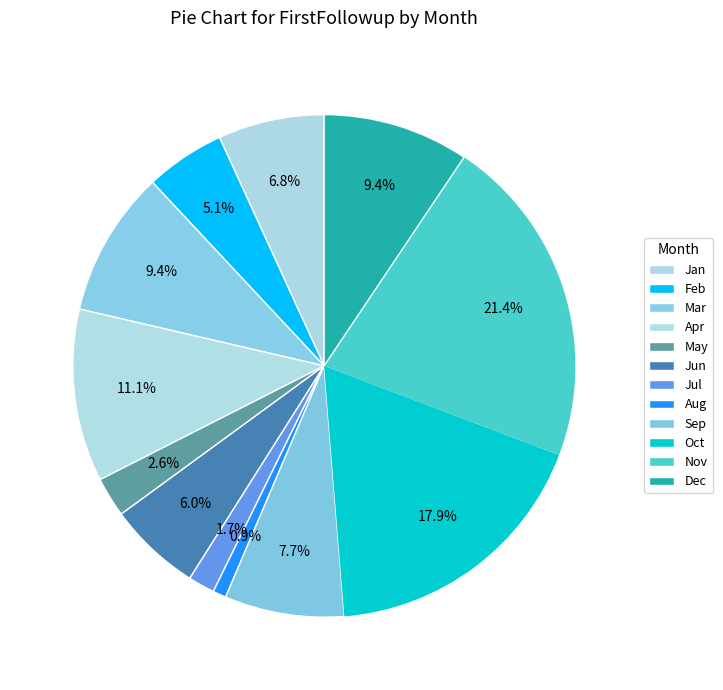

Between Apr and Nov, which is larger?

Nov